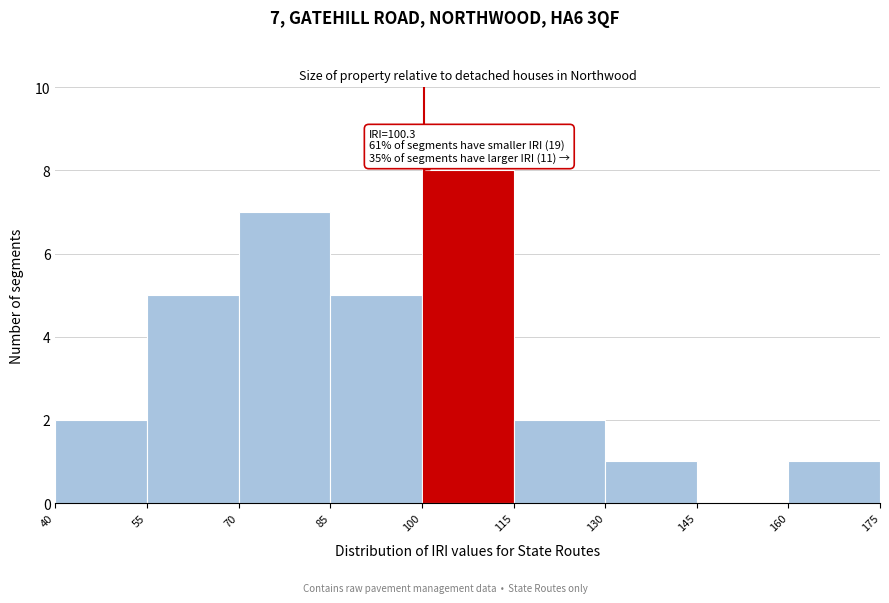

Over which range of the x-axis is the bar tallest?

100 to 115